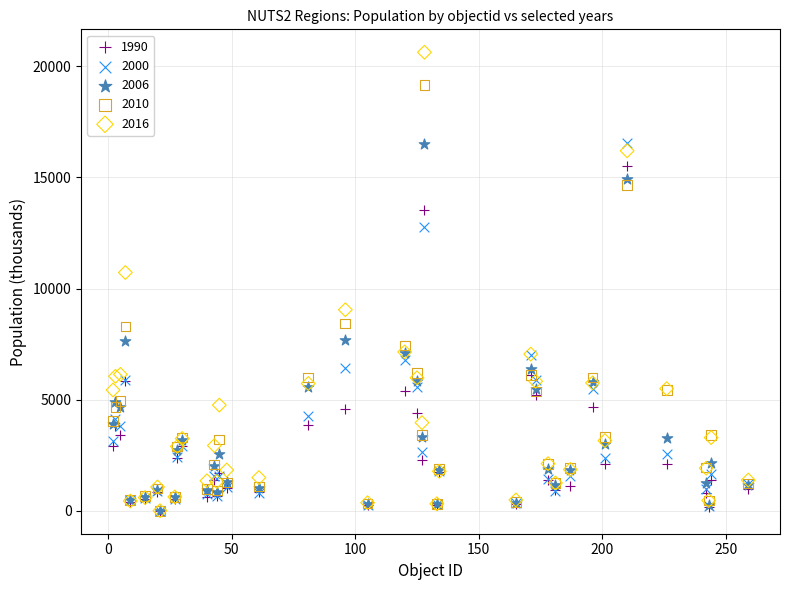

Across all series, what Y value is closest to 10316?

10721